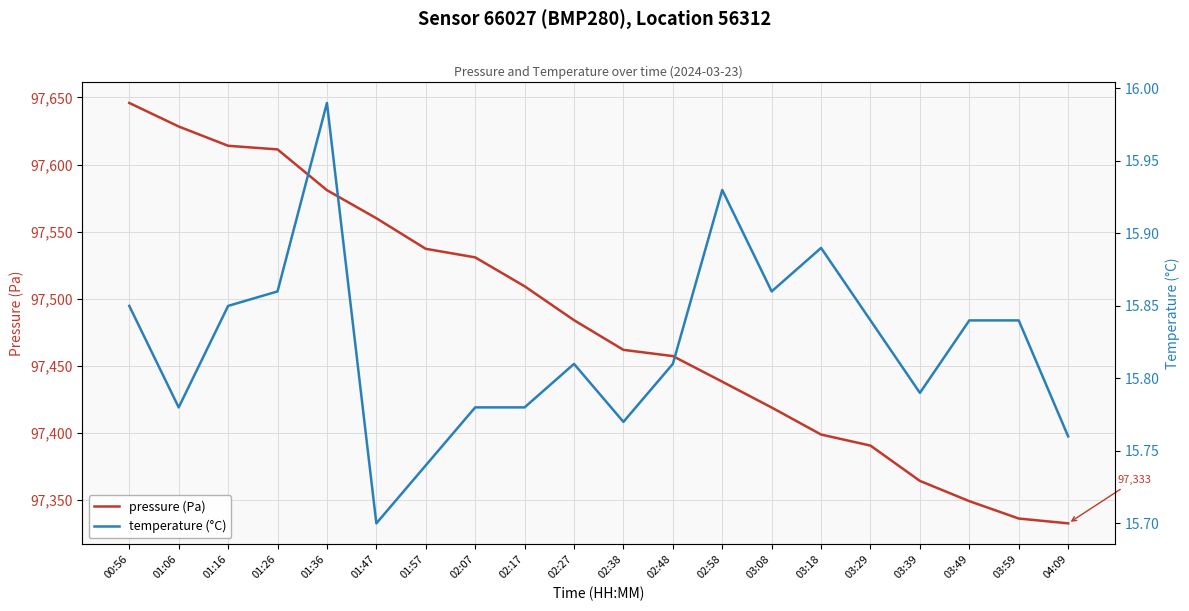

True or false: temperature (°C) and pressure (Pa) cross at least once.

False